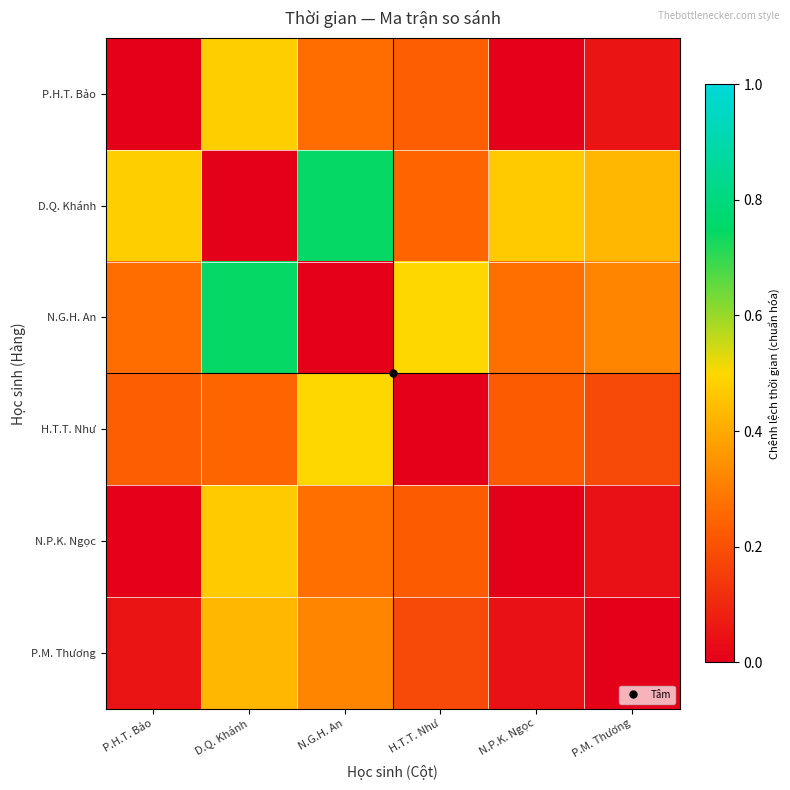

List the series in order of their peak value, lowest first.

P.M. Thương, N.P.K. Ngọc, P.H.T. Bảo, H.T.T. Như, D.Q. Khánh, N.G.H. An